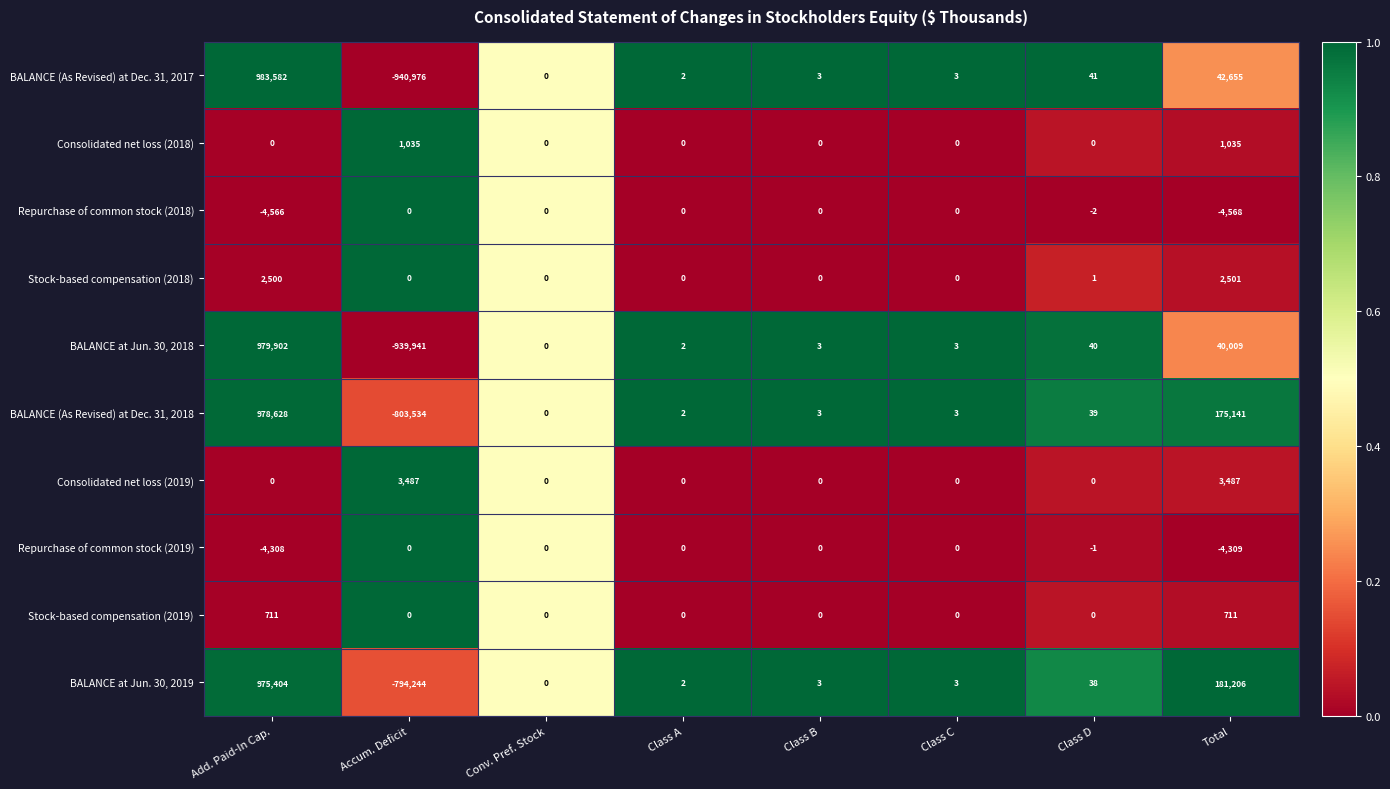

True or false: BALANCE at Jun. 30, 2018 has a value of -1303791 at Accum. Deficit.

False